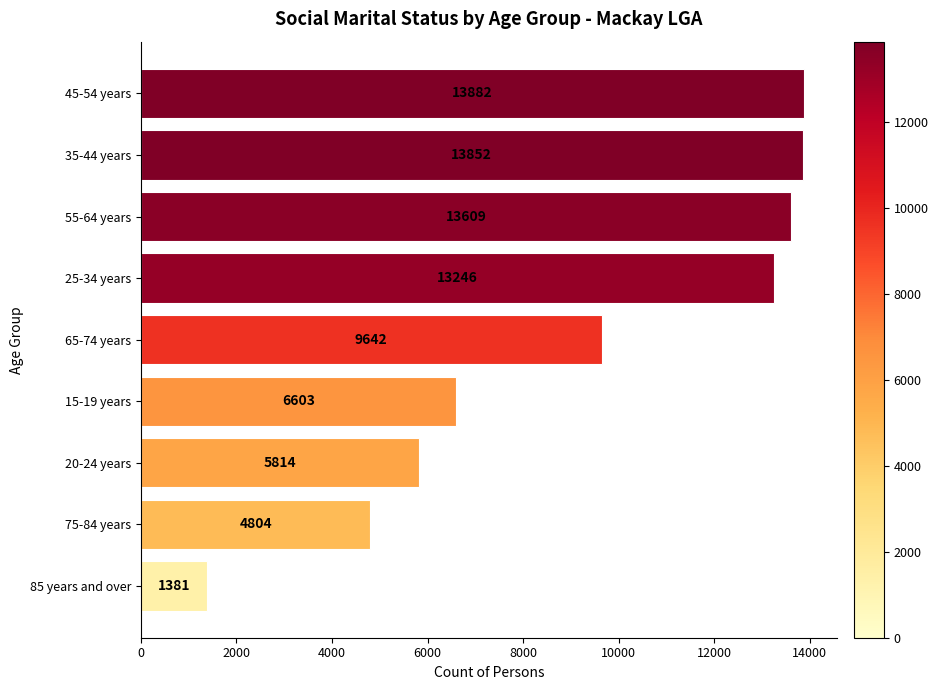

Which has a higher value, 25-34 years or 35-44 years?

35-44 years